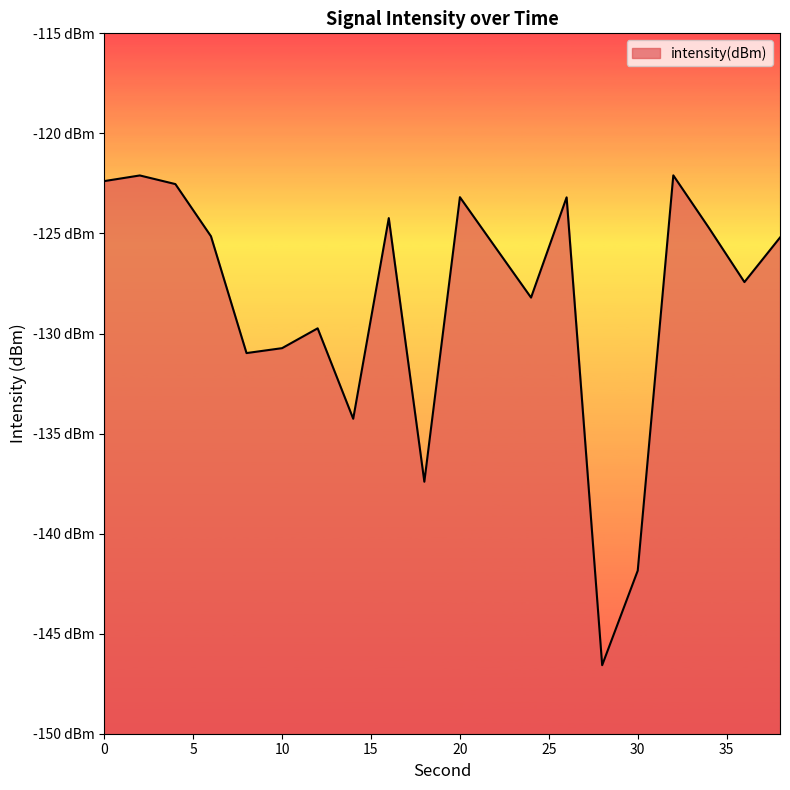

How many interior local peaks (higher than both neighbors) does the data have?

6